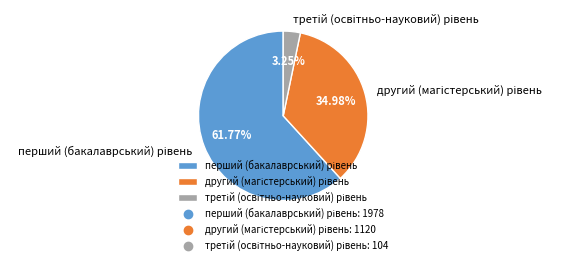

Does any single category account for the majority?

Yes